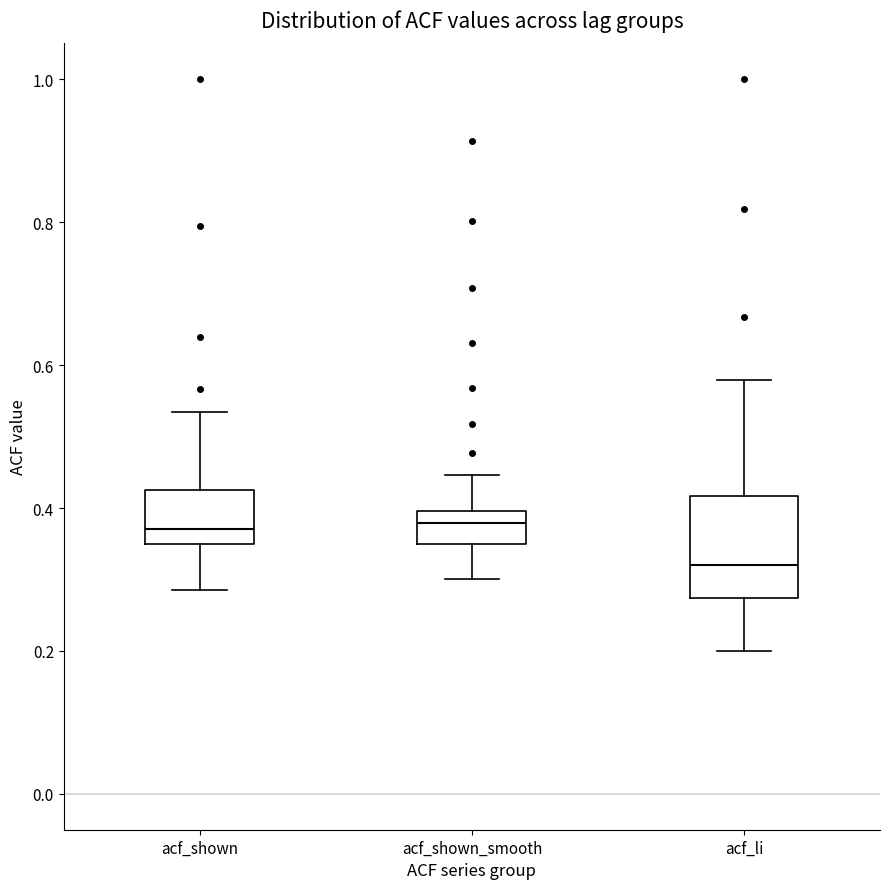

Which box is the tallest, from its lower edge to its upper edge?

acf_li